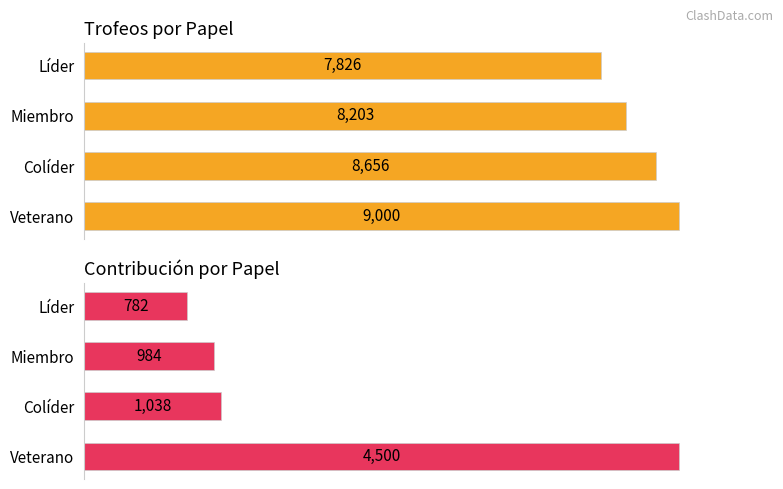

Rank the series by their average value, from lowest to highest.

Contribución, Trofeos